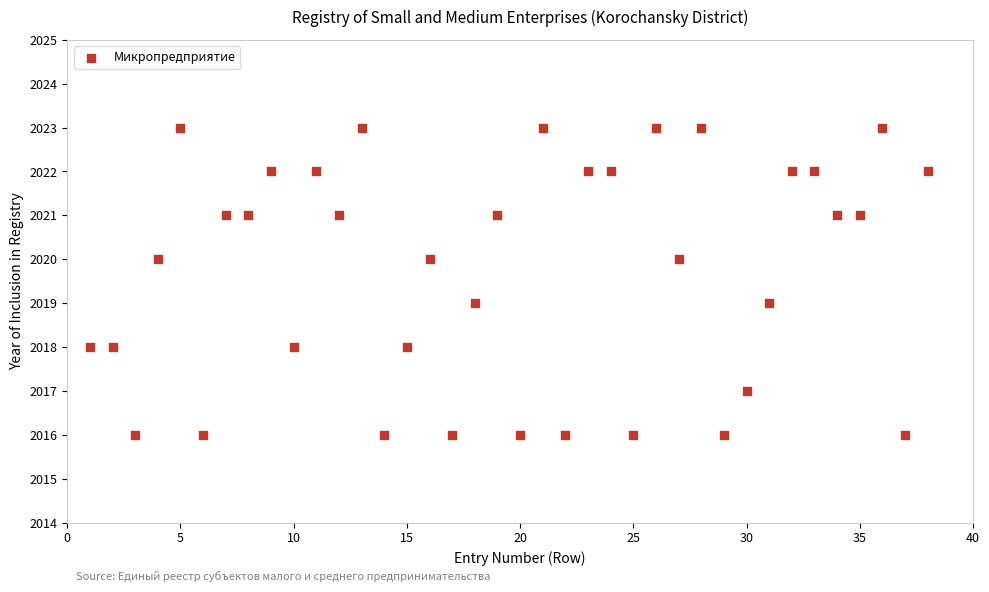

What is the range of Y values (max minus min)?

7